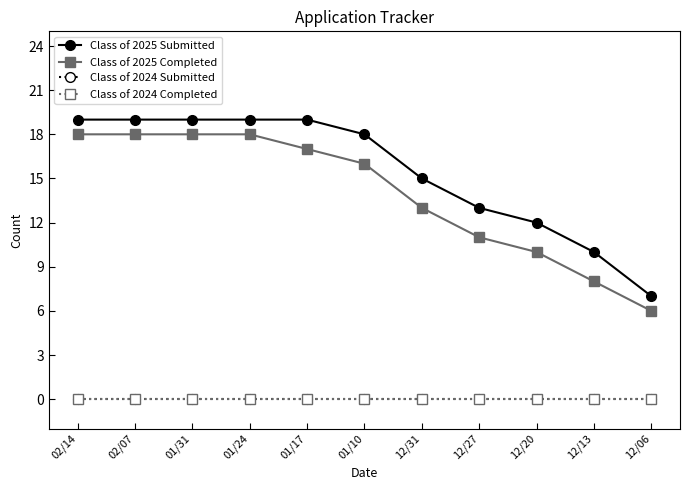

Is this an area chart (filled region under the line)?

No